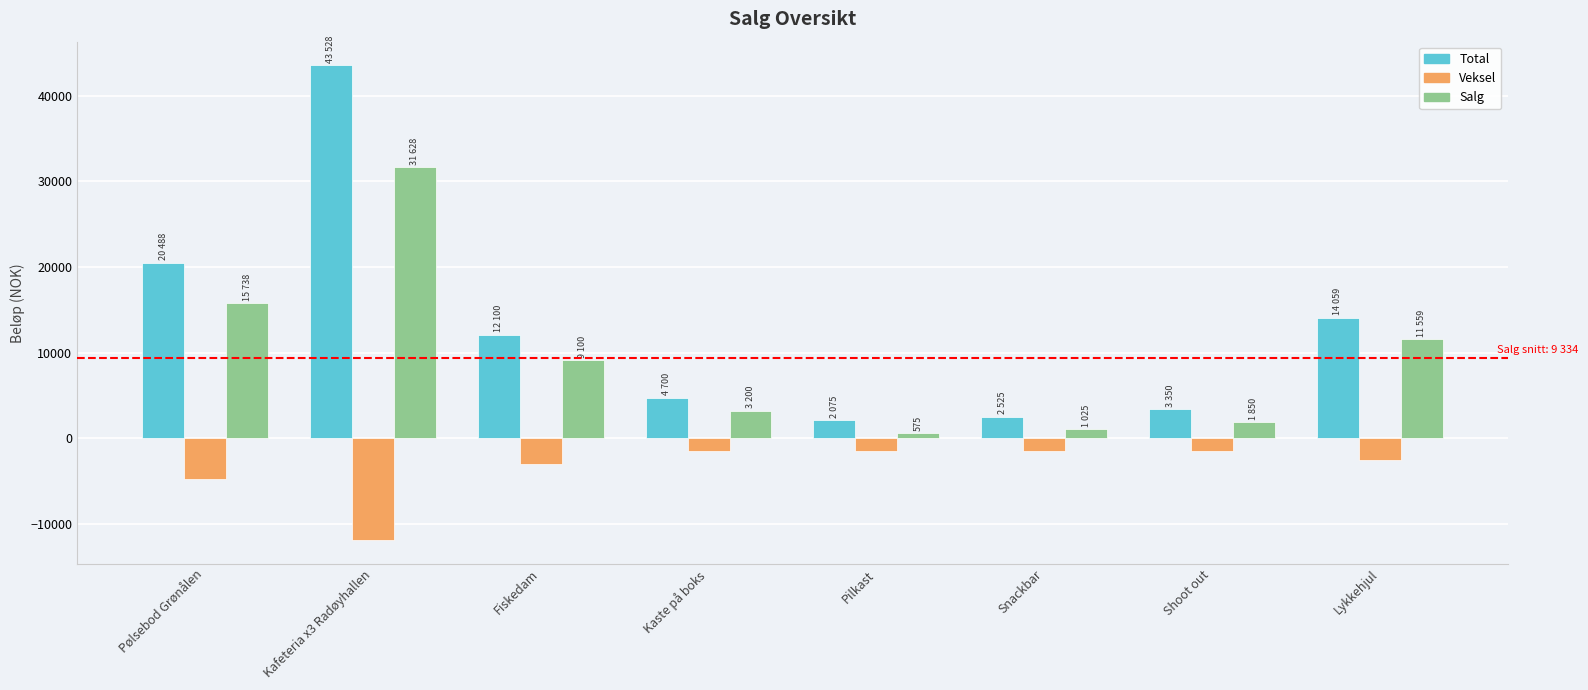

What is the spread (max minus min) of values at Kaste på boks?

6200